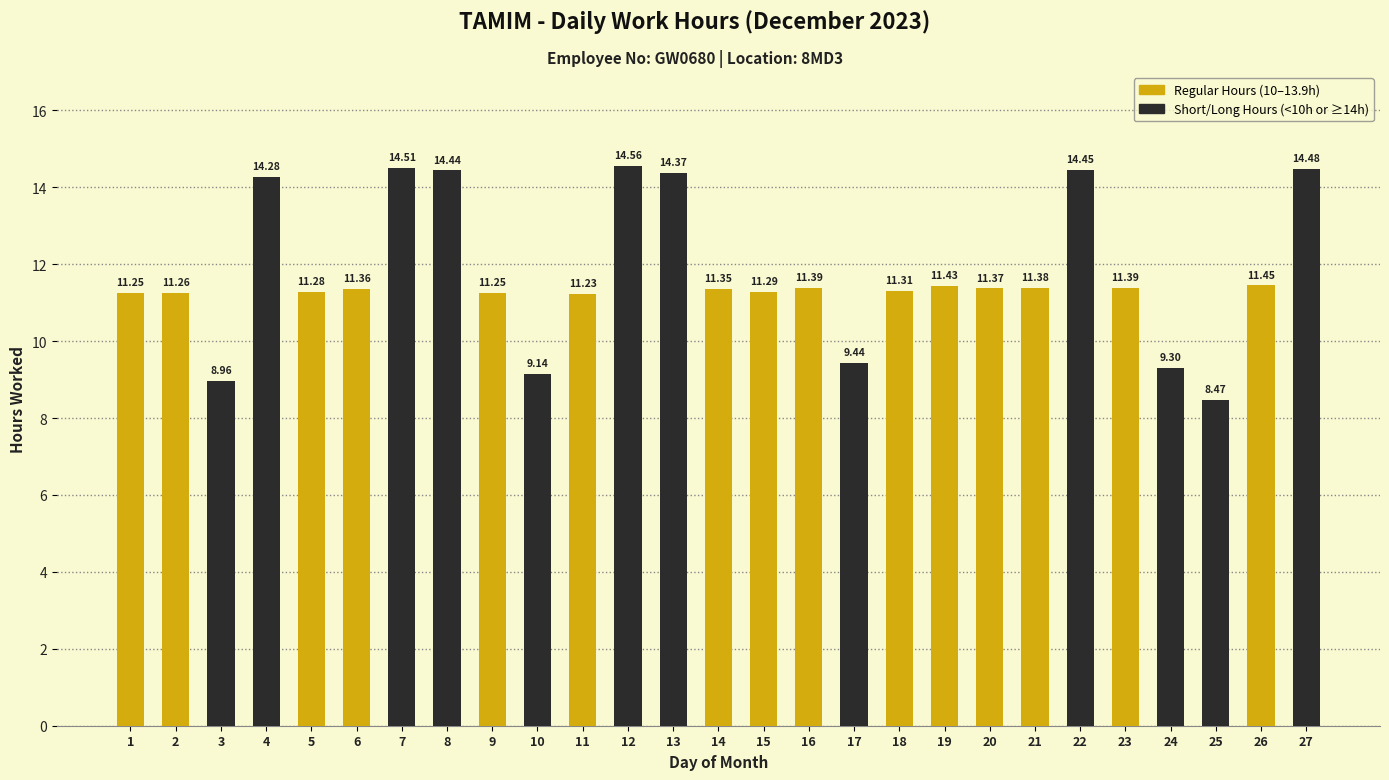

Where is the data nearest to the value 11?

11